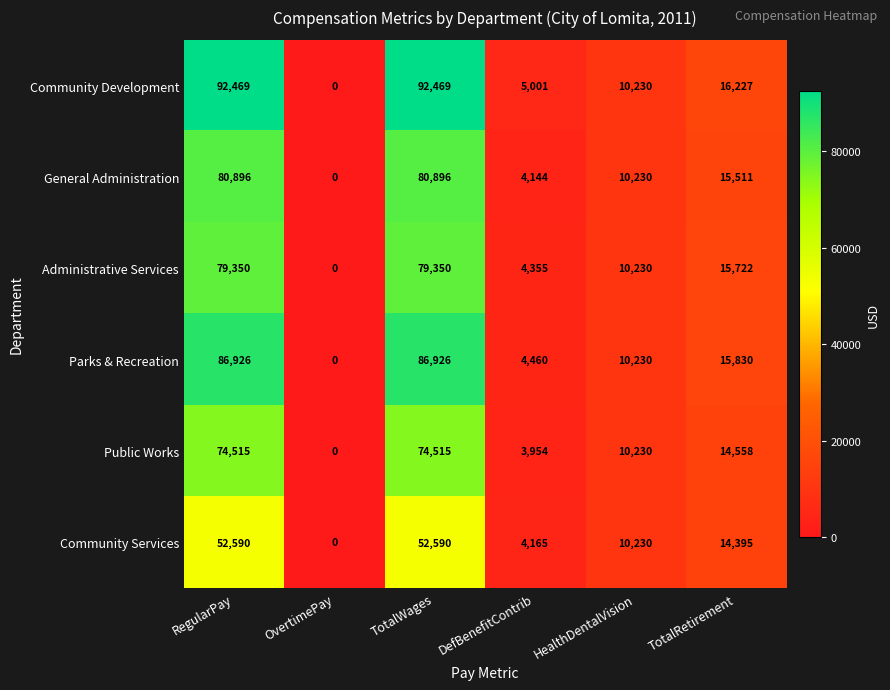

How many values in Administrative Services are above zero?

5